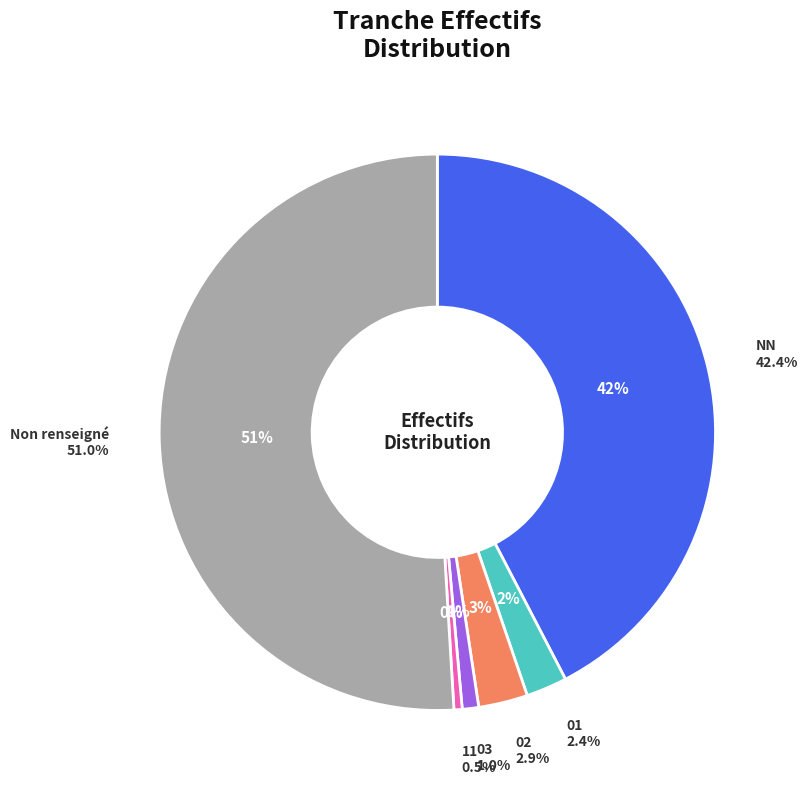

The NN slice represents 42% of the pie. True or false?

True